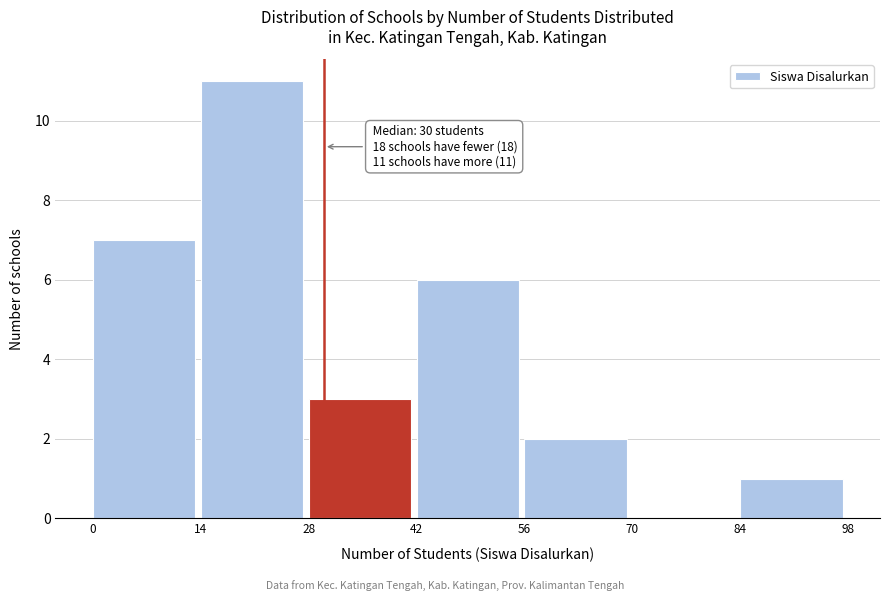

Which range on the x-axis has the tallest bar?

14 to 28